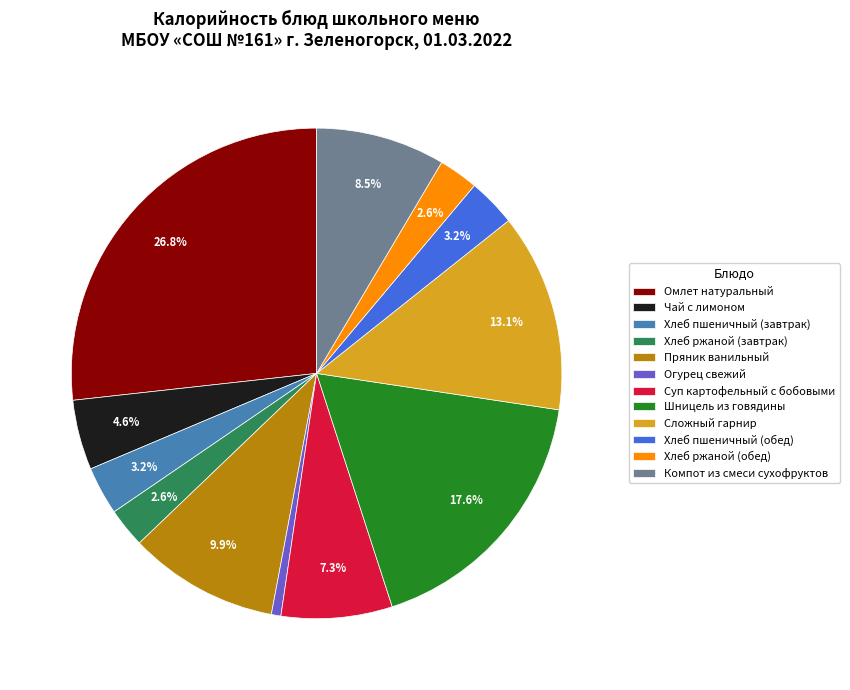

Is it true that Шницель из говядины is 18% of the pie?

True